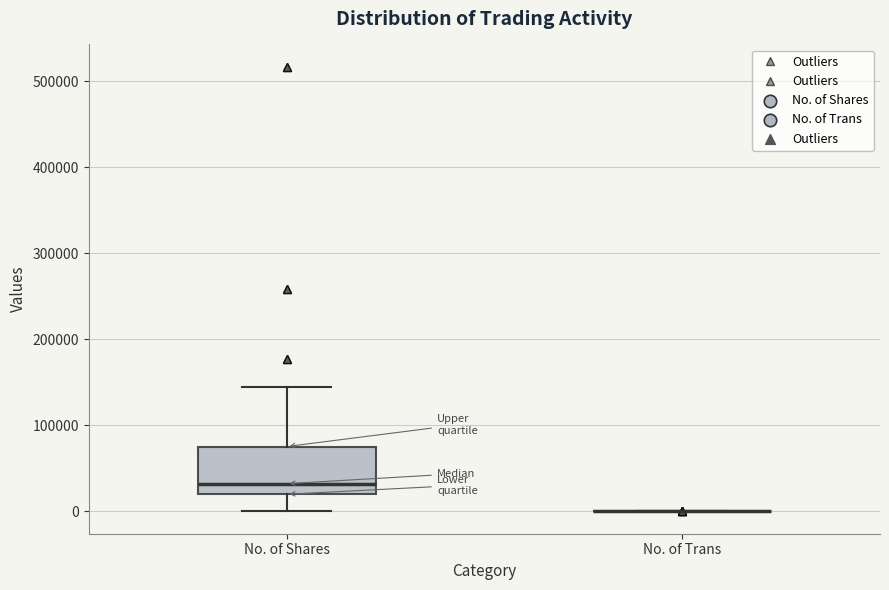

Where does the upper whisker of the box for No. of Shares end on the y-axis? The values are not printed on the chart, so give them approximately, as read against the axis.

140000